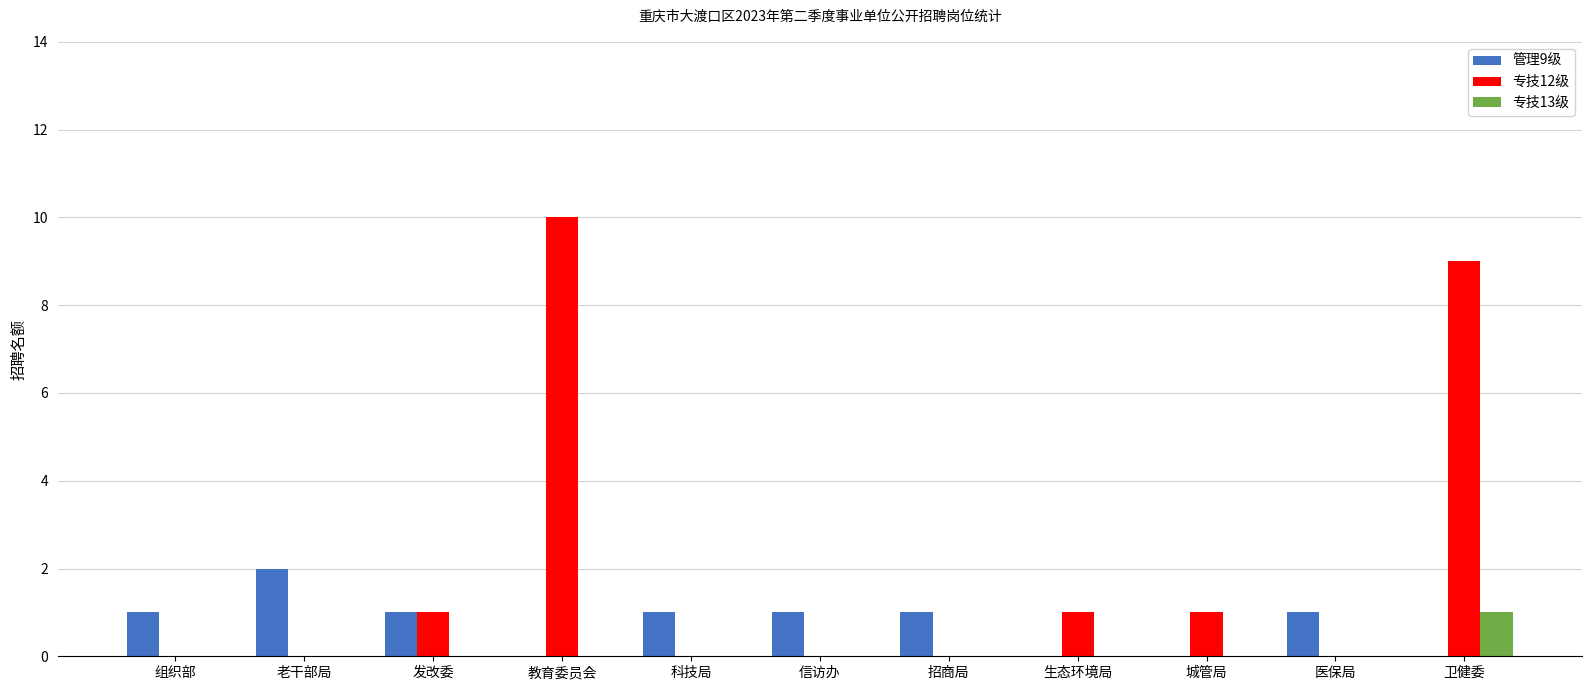

What is the greatest value displayed?

10